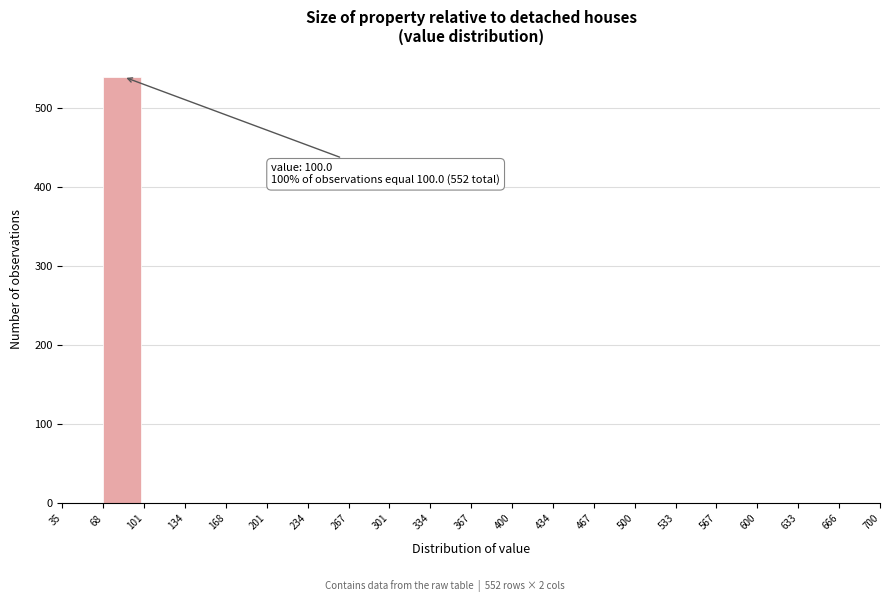

Over which range of the x-axis is the bar tallest?

68 to 101